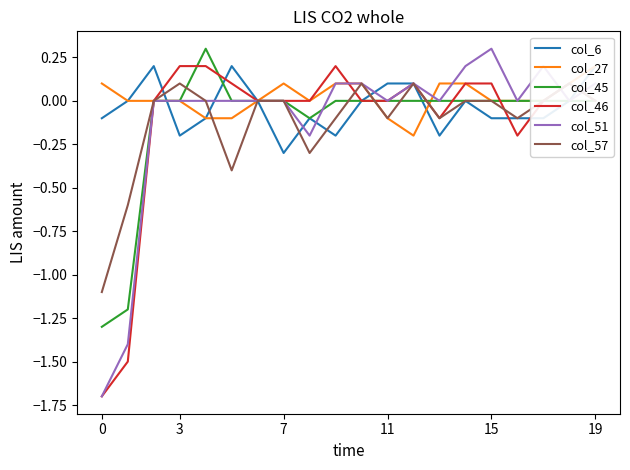

The value of col_46 at 15 is 0.2. True or false?

False